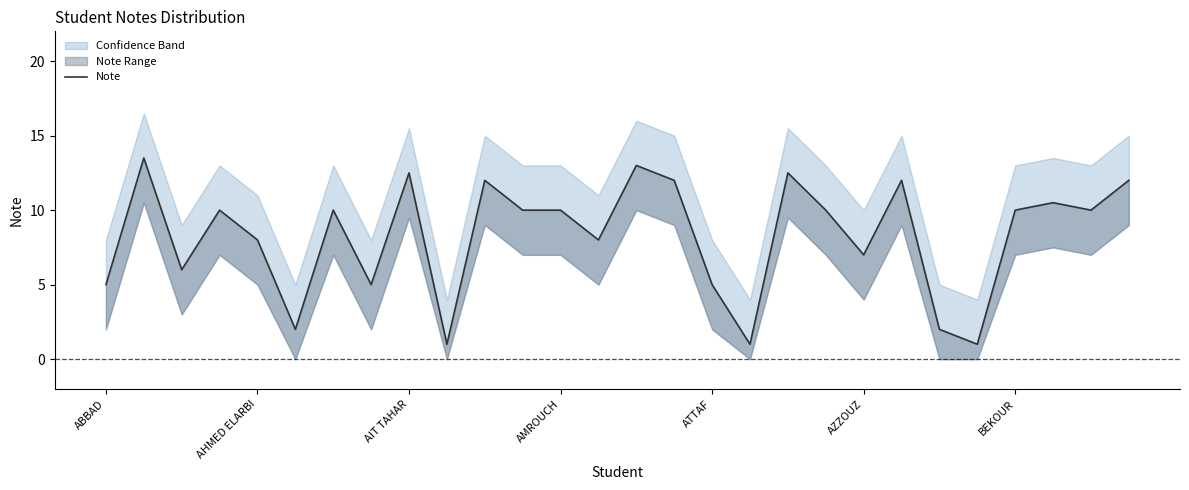

What is the maximum value shown in the chart?

13.5